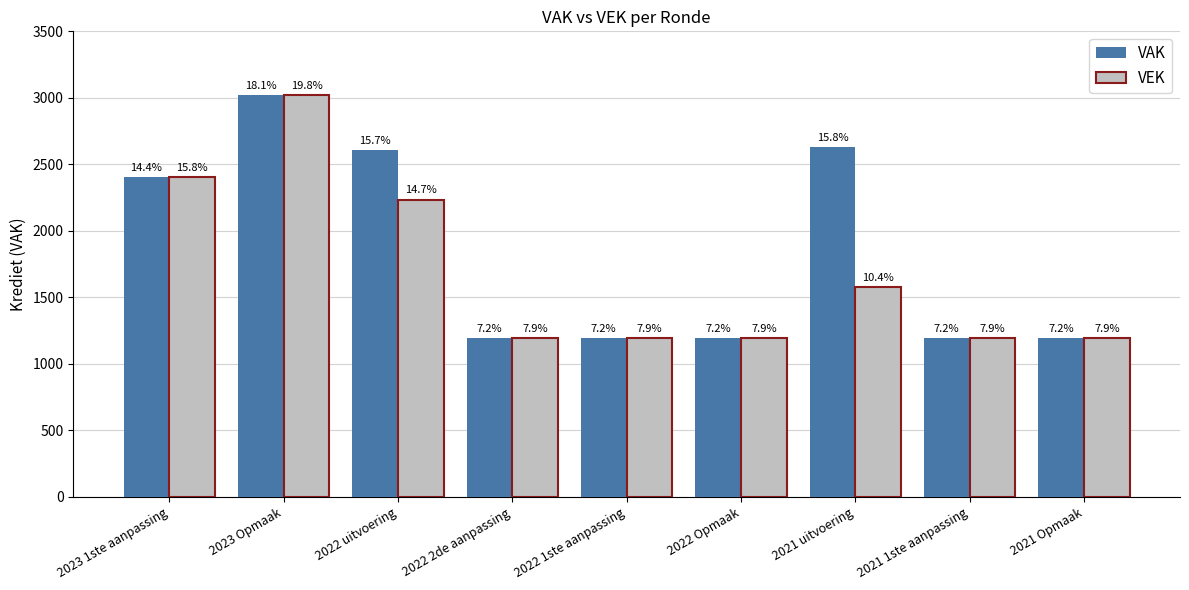

List the series in order of their overall mean, lowest first.

VEK, VAK